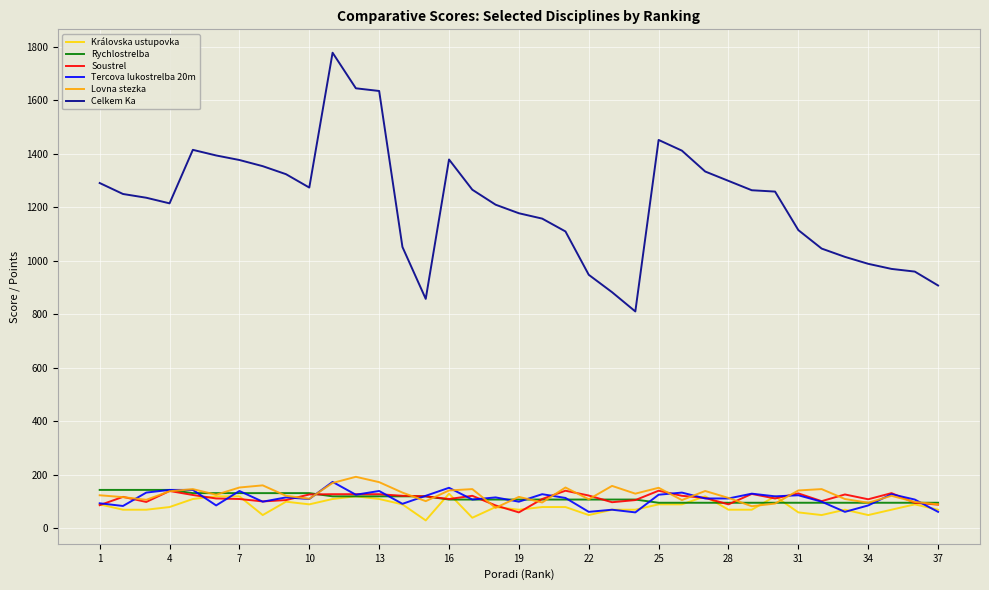

At how many categories does at least one series exceed 1429?

4